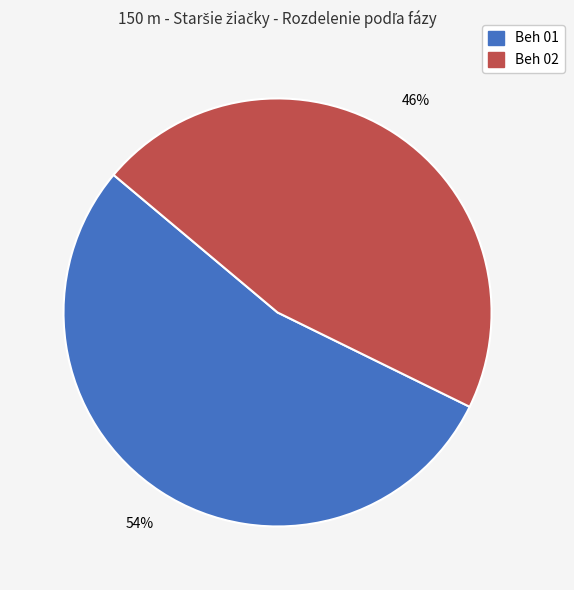

Is the sum of Beh 01 and Beh 02 greater than half?

Yes